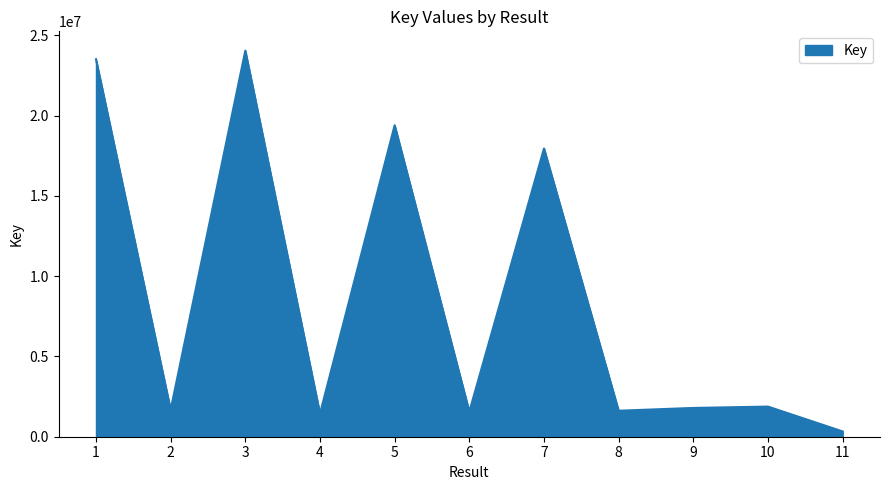

What is the difference between the maximum and minimum values?

23717123